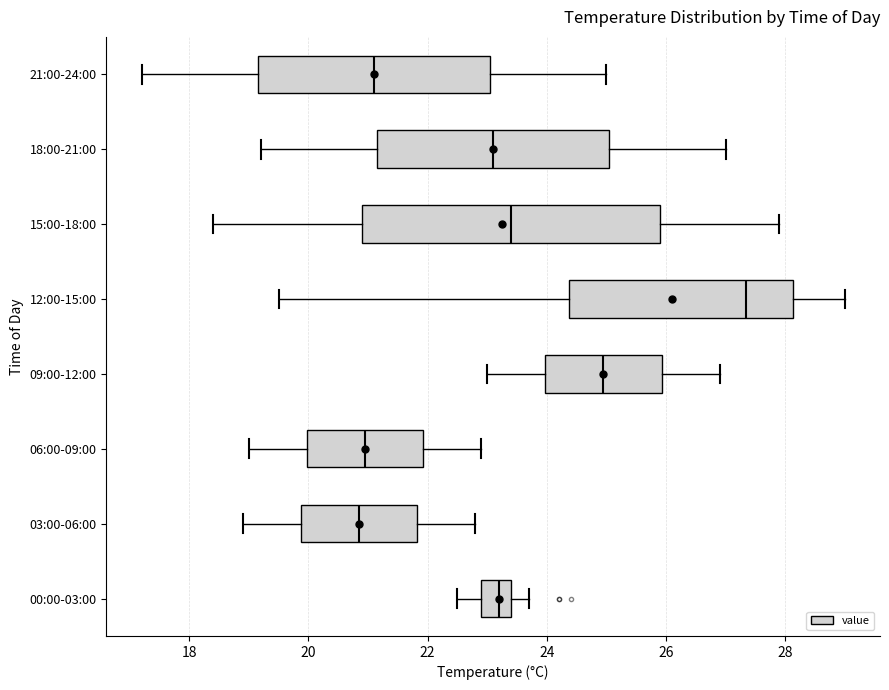

Reading bottom to top, read every box against the x-axis: the position of its median line, the range the box covers, and the ends of its whiskers. The values are not printed on the chart, so give them approximately, as read against the axis.

00:00-03:00: median 23.2, box 23.0 to 23.4, whiskers 22.6 to 23.8
03:00-06:00: median 20.8, box 19.8 to 21.8, whiskers 19.0 to 22.8
06:00-09:00: median 21.0, box 20.0 to 22.0, whiskers 19.0 to 23.0
09:00-12:00: median 25.0, box 24.0 to 26.0, whiskers 23.0 to 27.0
12:00-15:00: median 27.4, box 24.4 to 28.2, whiskers 19.6 to 29.0
15:00-18:00: median 23.4, box 21.0 to 26.0, whiskers 18.4 to 28.0
18:00-21:00: median 23.2, box 21.2 to 25.0, whiskers 19.2 to 27.0
21:00-24:00: median 21.2, box 19.2 to 23.0, whiskers 17.2 to 25.0